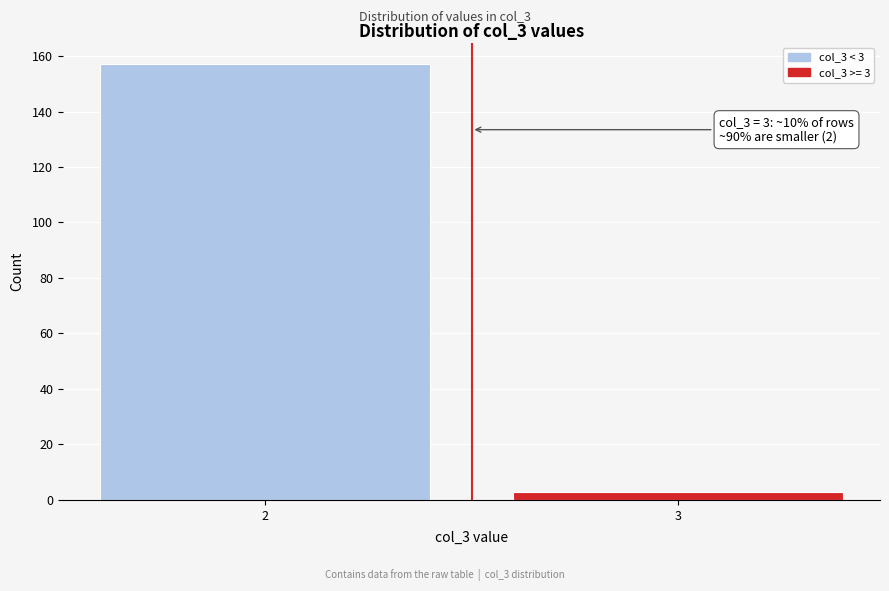

Reading left to right, transcribe all the data shown in this chart.

157	3